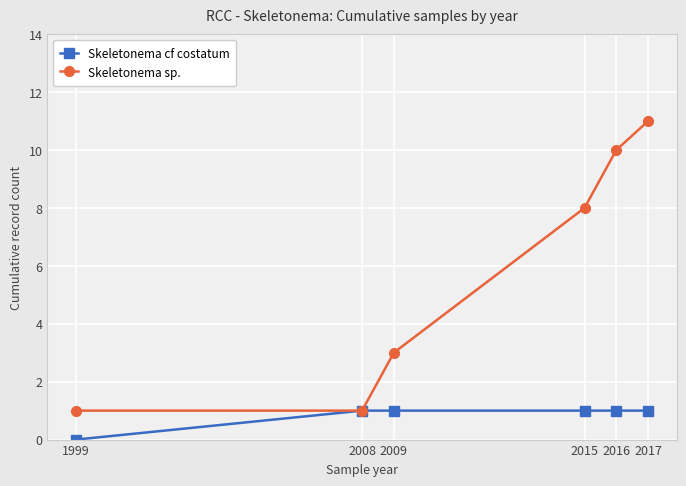

Is this an area chart (filled region under the line)?

No